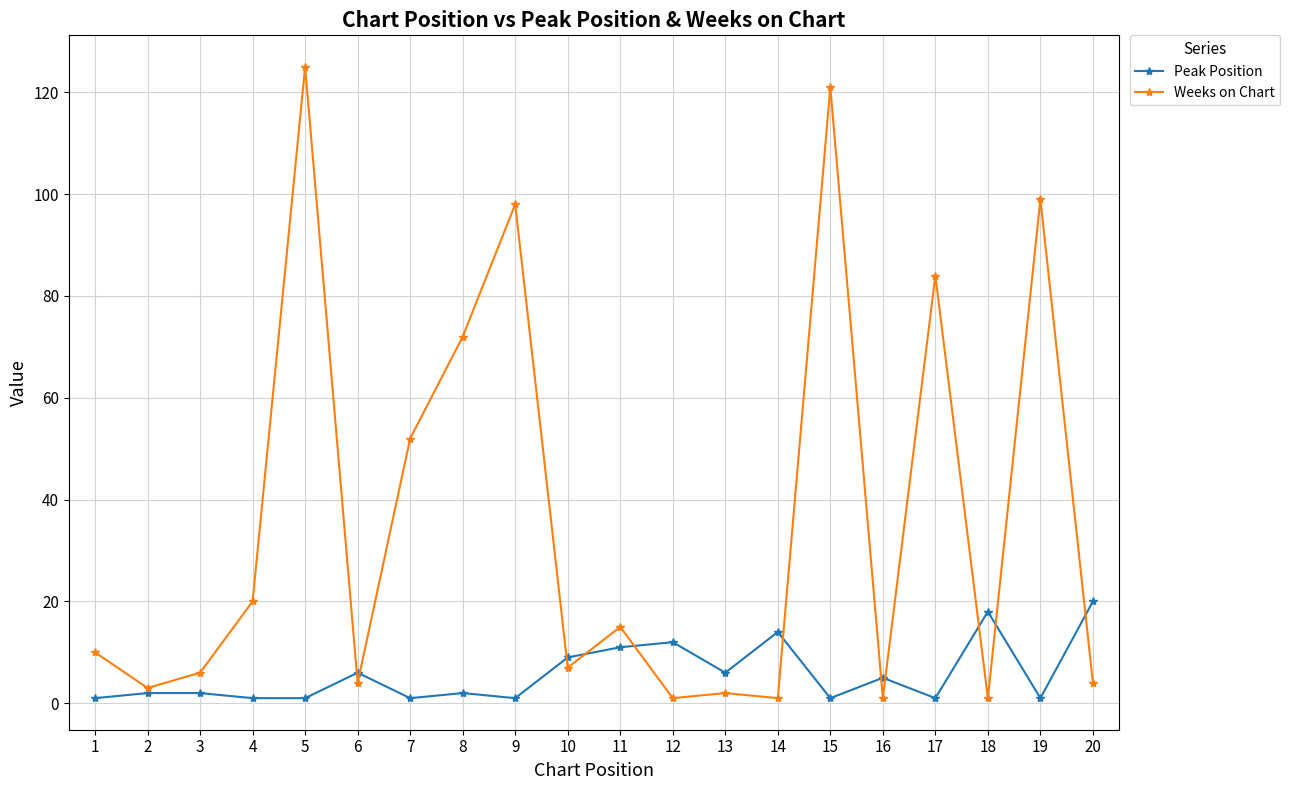

Reading right to left, extract all data points from this chart.

Peak Position: 20=20	19=1	18=18	17=1	16=5	15=1	14=14	13=6	12=12	11=11	10=9	9=1	8=2	7=1	6=6	5=1	4=1	3=2	2=2	1=1
Weeks on Chart: 20=4	19=99	18=1	17=84	16=1	15=121	14=1	13=2	12=1	11=15	10=7	9=98	8=72	7=52	6=4	5=125	4=20	3=6	2=3	1=10